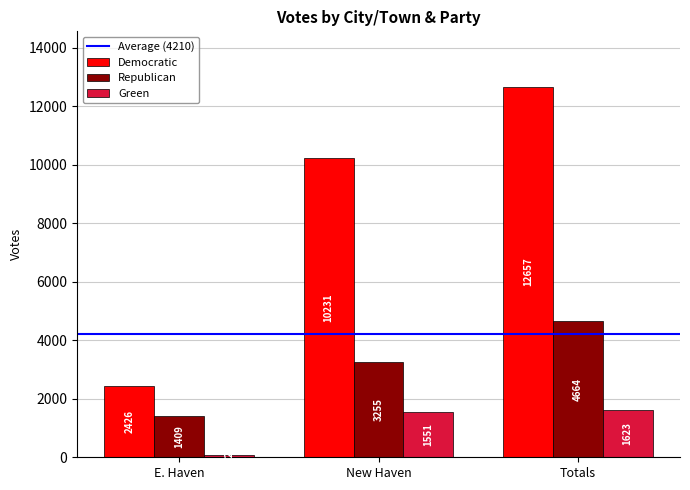

Is it true that Republican equals 3255 at New Haven?

True